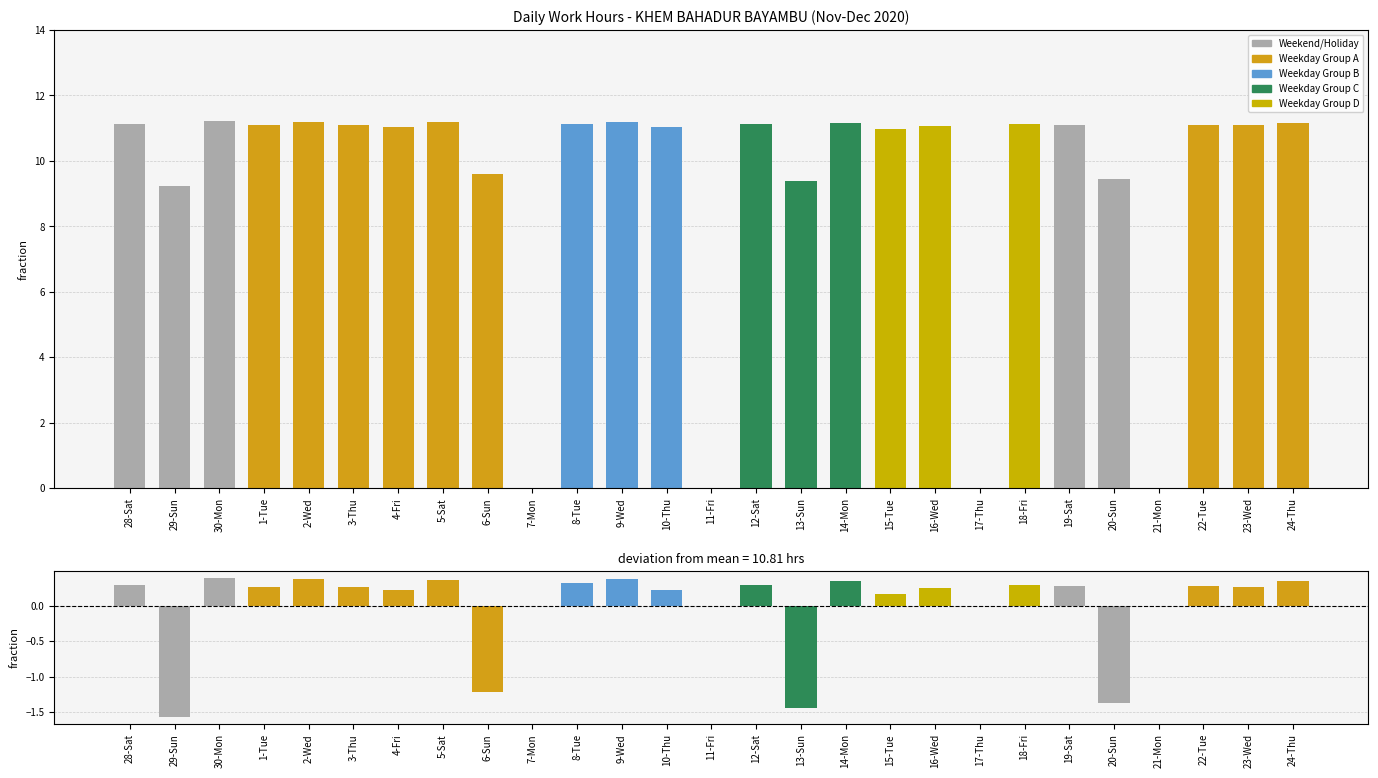

Reading left to right, transcribe all the data shown in this chart.

Low (Hours Worked): 11.1	9.2	11.2	11.1	11.2	11.1	11.0	11.2	9.6	0.0	11.1	11.2	11.0	0.0	11.1	9.4	11.2	11.0	11.1	0.0	11.1	11.1	9.4	0.0	11.1	11.1	11.2
Deviation from Mean: 0.3	-1.6	0.4	0.3	0.4	0.3	0.2	0.4	-1.2	0.0	0.3	0.4	0.2	0.0	0.3	-1.4	0.3	0.2	0.2	0.0	0.3	0.3	-1.4	0.0	0.3	0.3	0.3